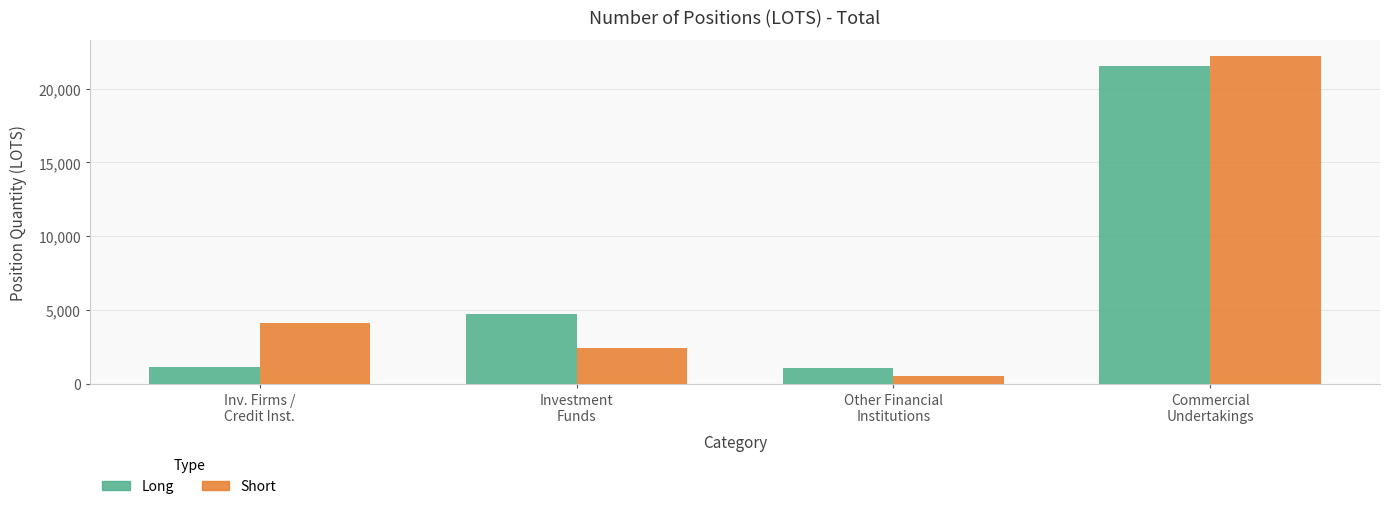

What is the sum of all Short values?

29359.0